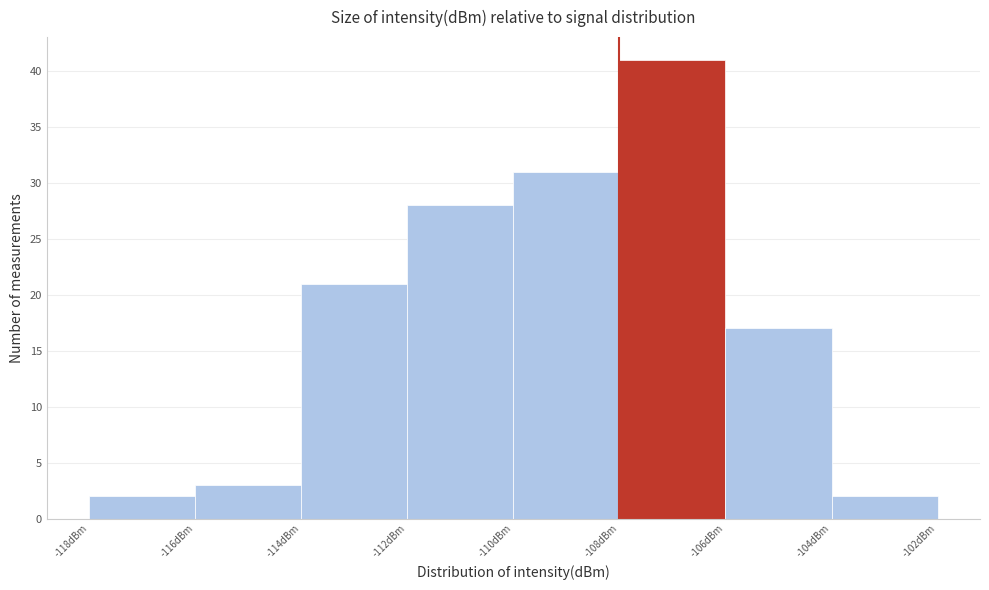

Reading left to right, list every bar in this chart as the range it spans on the x-axis followed by its height. The values are not printed on the chart, so give them approximately, as read against the axis.

-118 to -116: 2
-116 to -114: 3
-114 to -112: 21
-112 to -110: 28
-110 to -108: 31
-108 to -106: 41
-106 to -104: 17
-104 to -102: 2